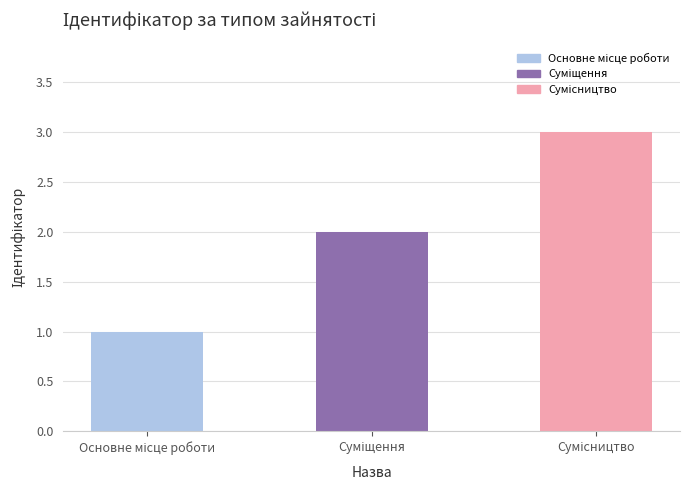

What is the sum of all values?

6